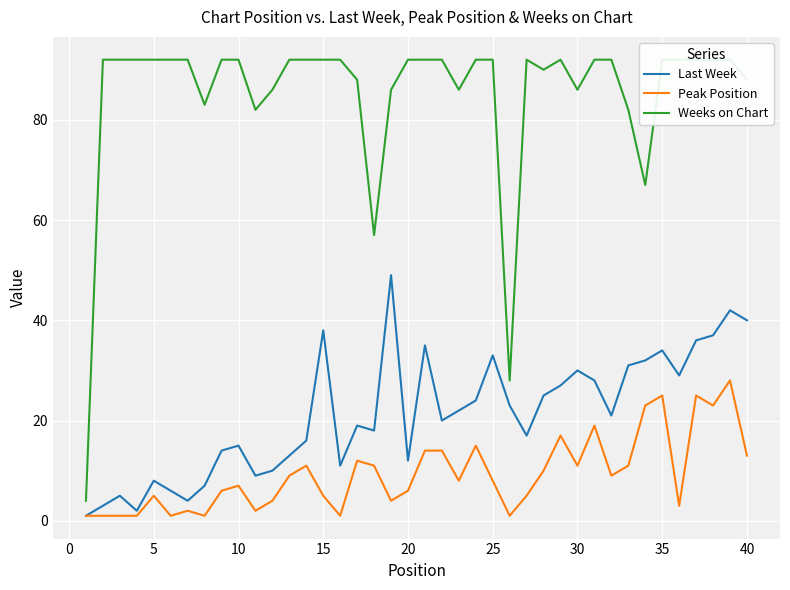

True or false: Peak Position has a value of 16 at 35.

False